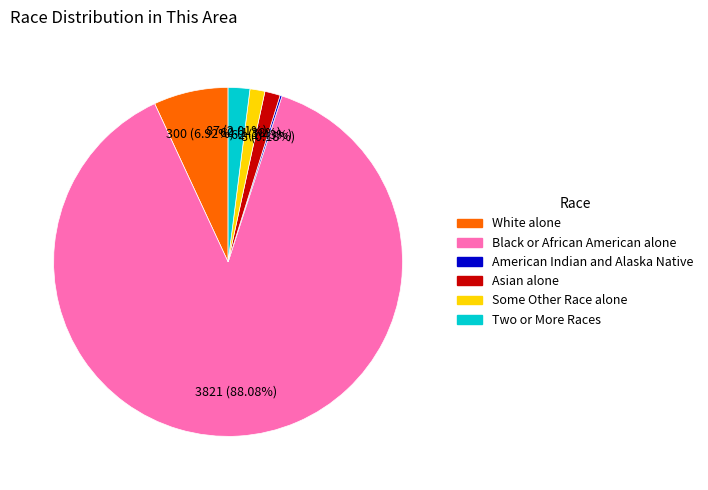

Does any single category account for the majority?

Yes